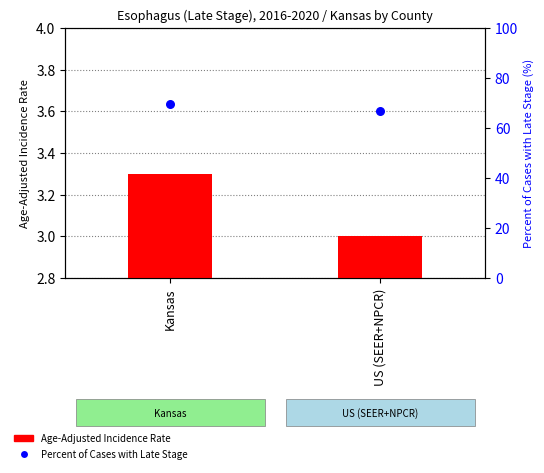

At how many categories does at least one series exceed 36?

2